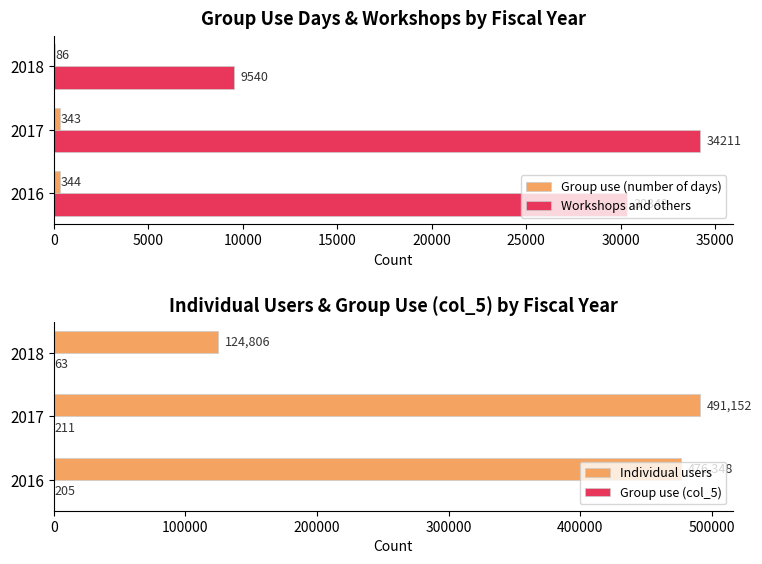

What is the sum of the Workshops and others values at 2018 and 2017?

43751